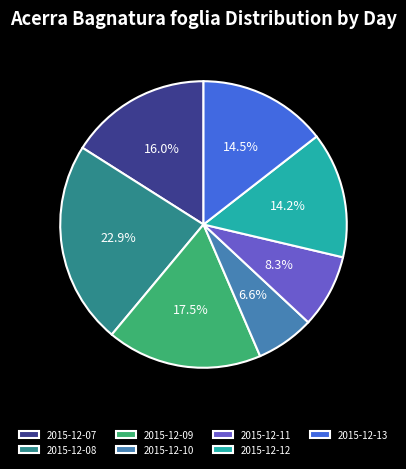

To the nearest percent, what percentage of the pie is 2015-12-07?

16%